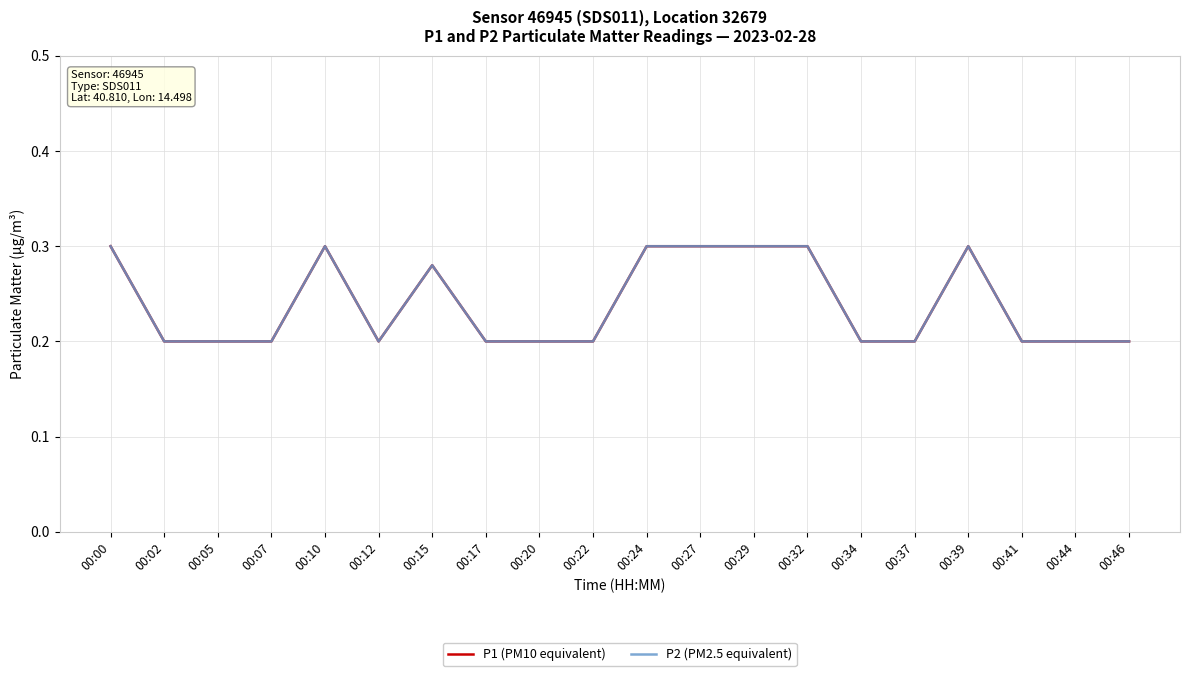

What is the value of the P2 (PM2.5 equivalent) point at the 3rd from the left?

0.2